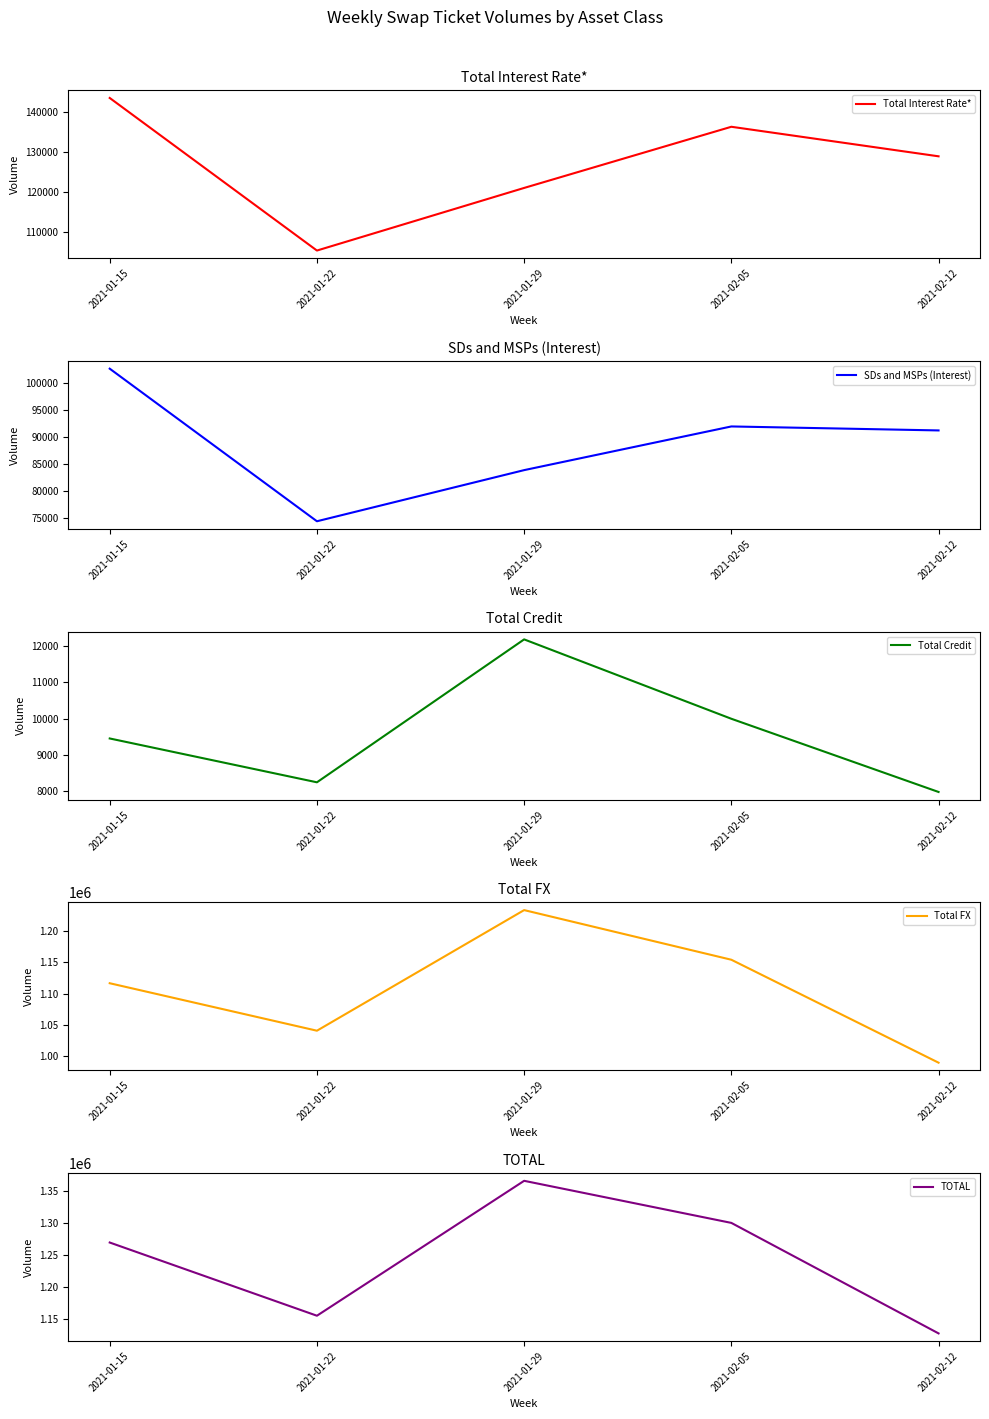

What is the highest value of the Total Credit series?

12194